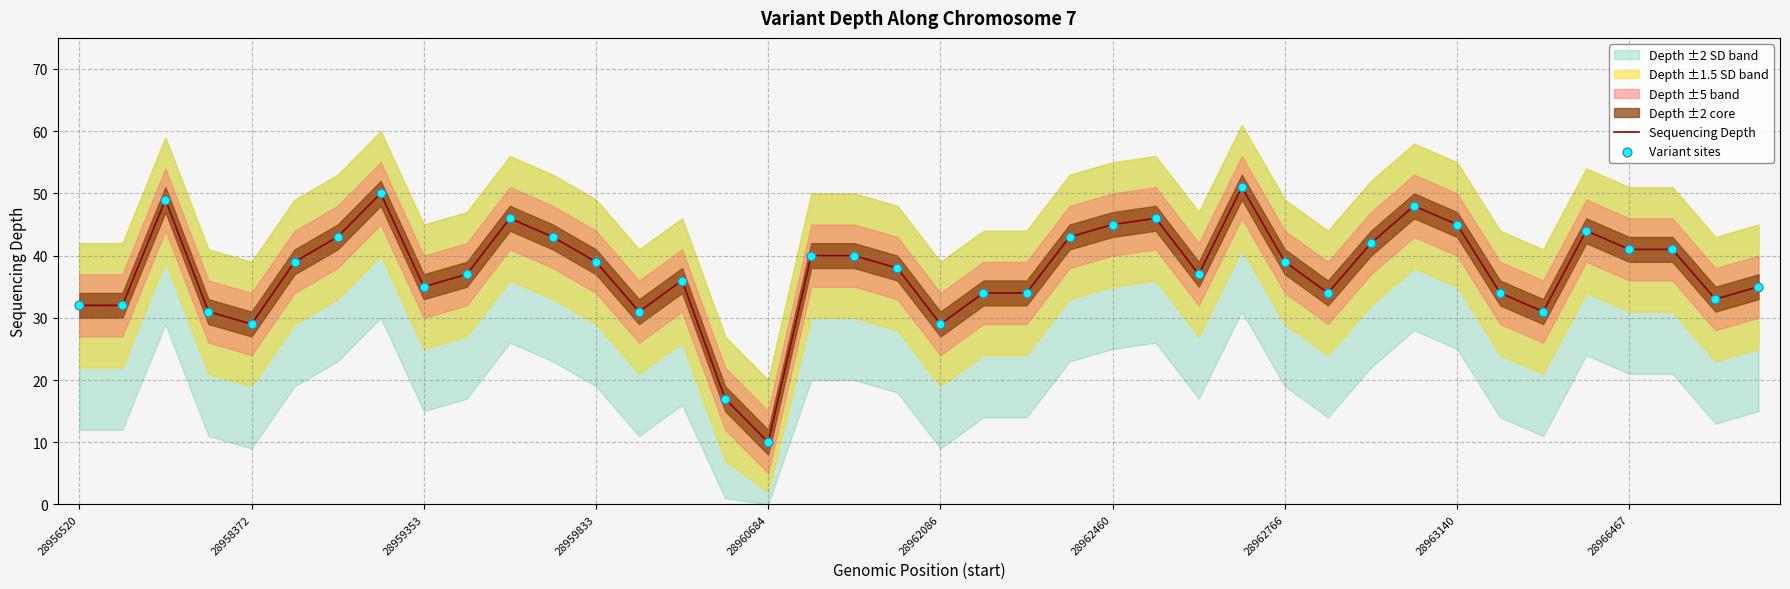

What is the maximum value for Sequencing Depth?

51